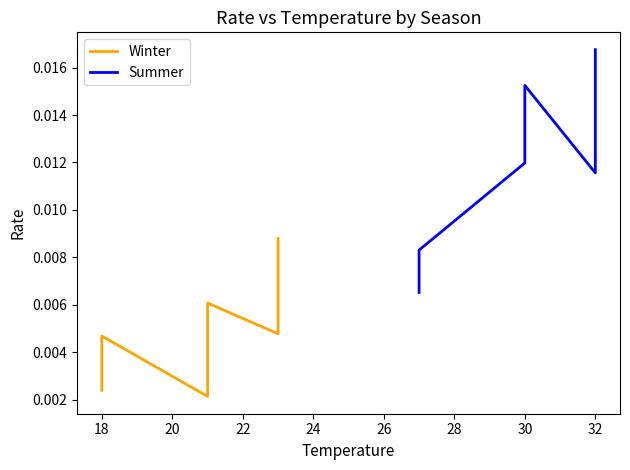

In Winter, how many points are lower than both neighbors (excluding endpoints)?

2